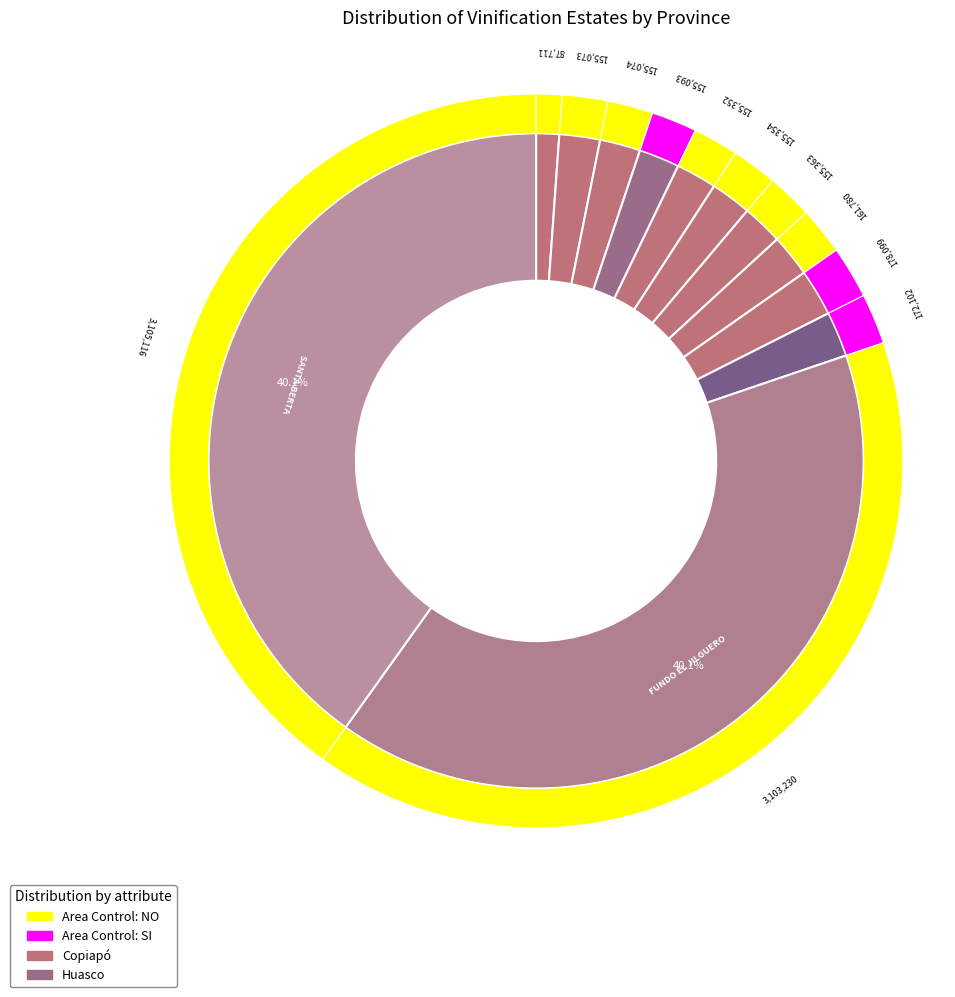

Rank the categories by value from highest to lowest.

SANTA BERTA, FUNDO EL JILGUERO, FUNDO SANTA TERESA, SALIDA ORIENTE, OCIEL PATIÑO ACIARES, PARCELA N°24 CHAMONATE, PARCELA N°8, BODEGA, PARCELA SANTA ROSARIO, PARCELA N°8, CHAMONATE, VIÑA FAJARDO (155074), VIÑA FAJARDO (155073), DIAMANTE DE SAN JOSÉ AGR